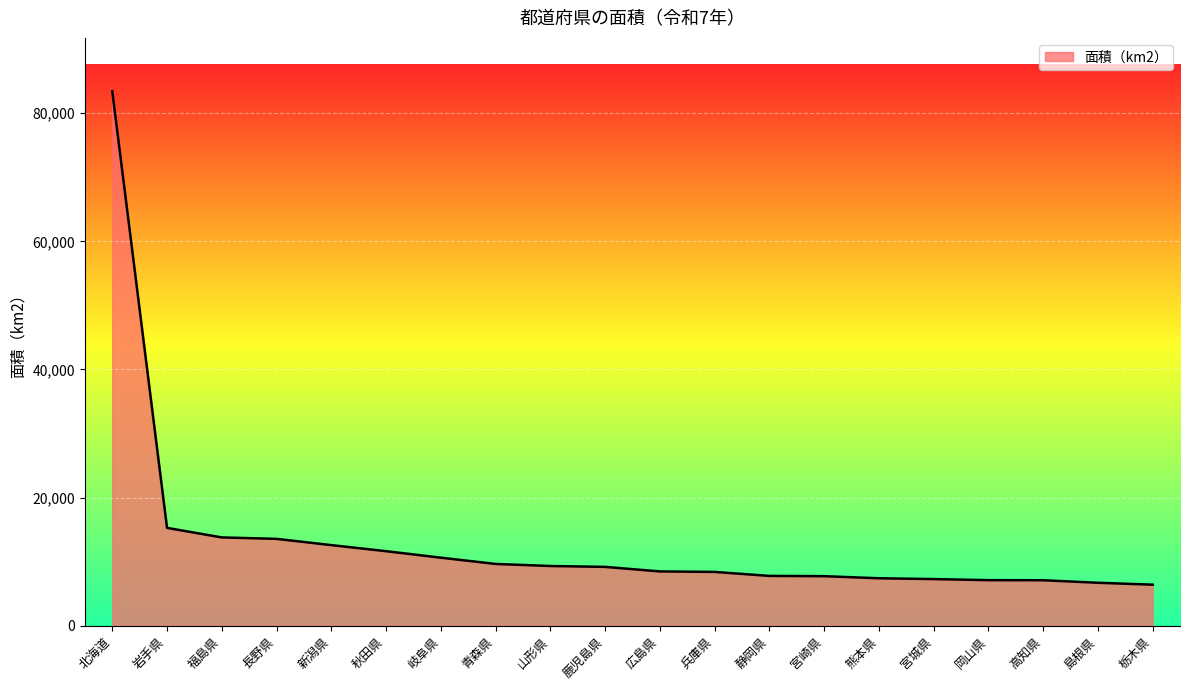

What is the difference between the second highest and second lowest values?

8567.3